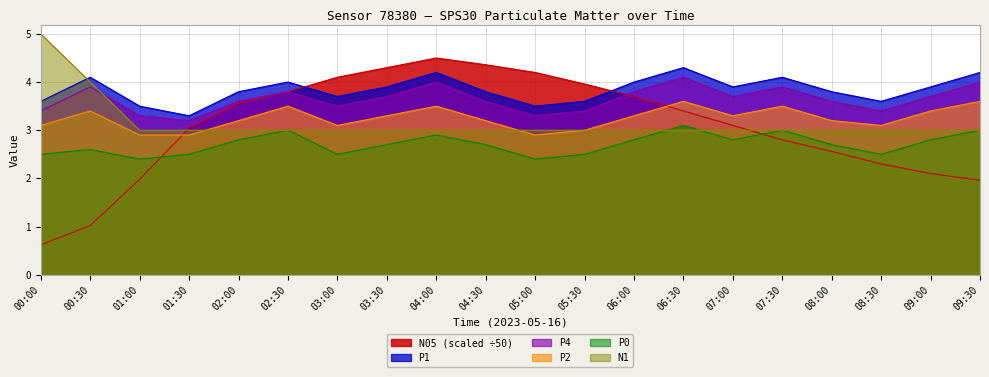

What is the spread (max minus min) of values at 01:00?

1.5